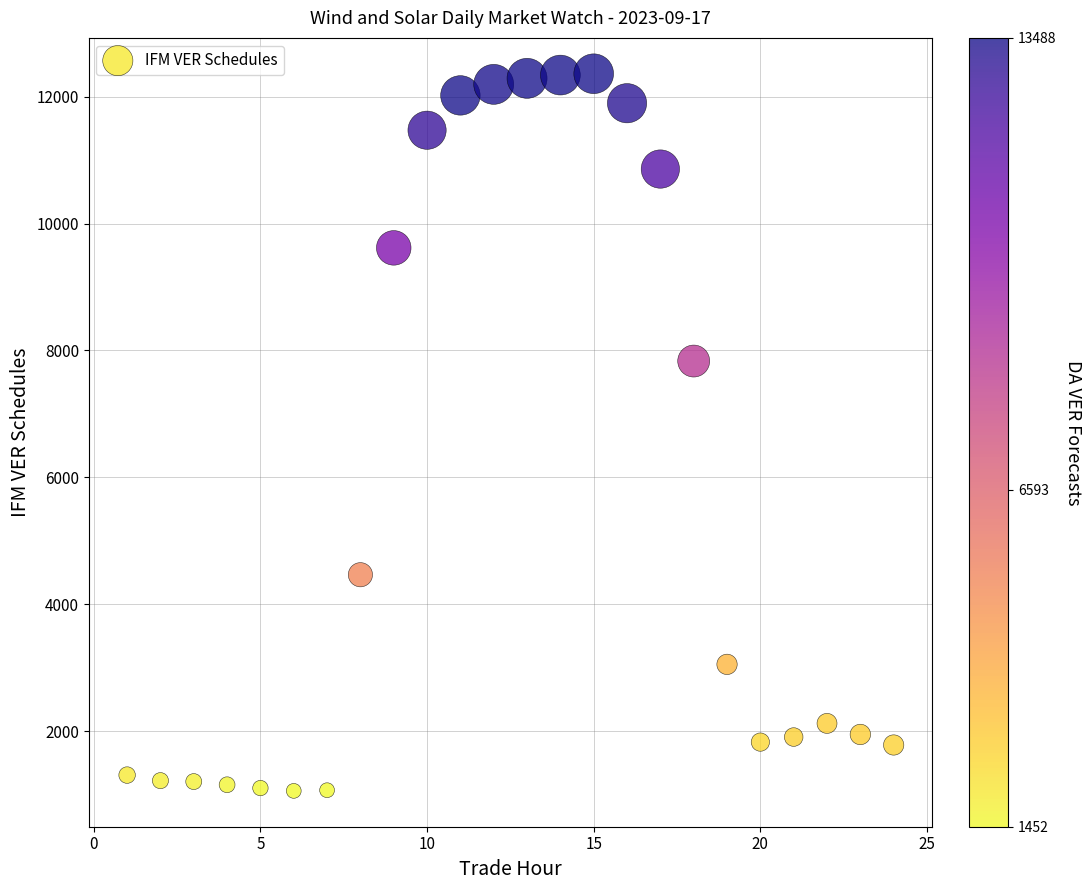

What Y value in the scatter plot is closest to 6711?

7833.7